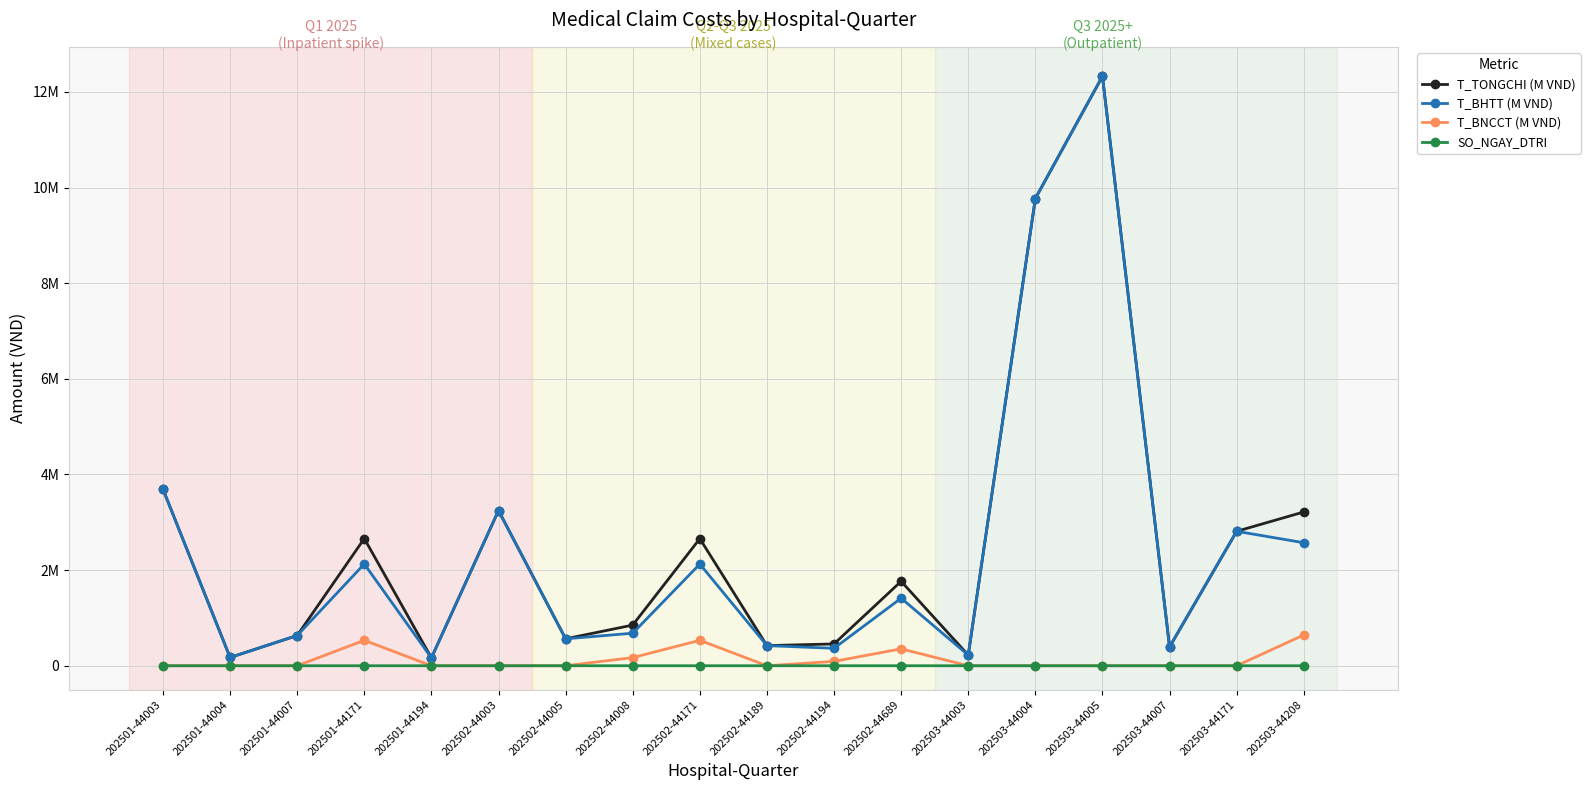

The T_BHTT (M VND) series shows 3246027.0 at 202502-44003. True or false?

True